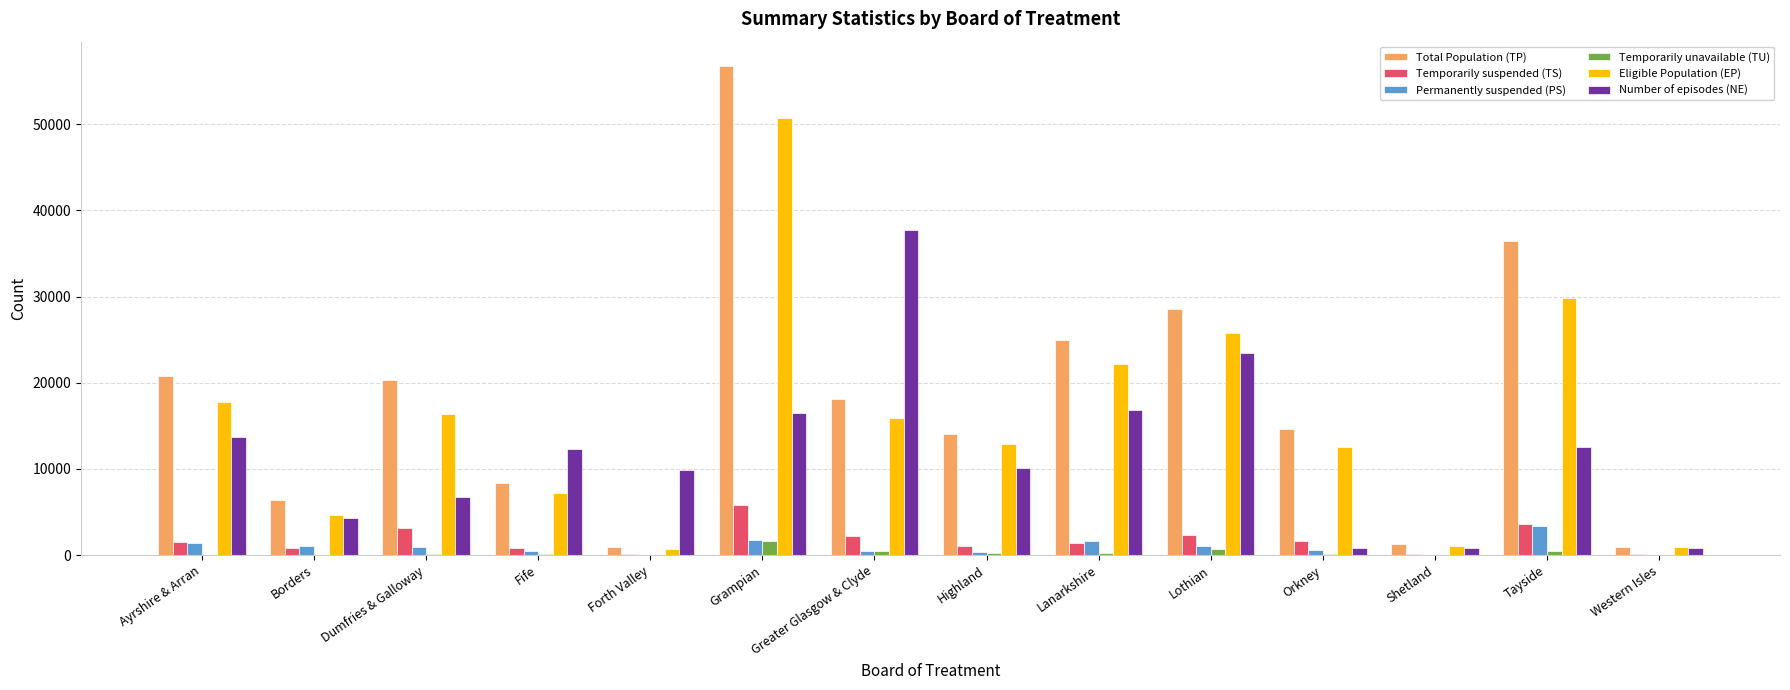

What is the spread (max minus min) of values at Dumfries & Galloway?

20146